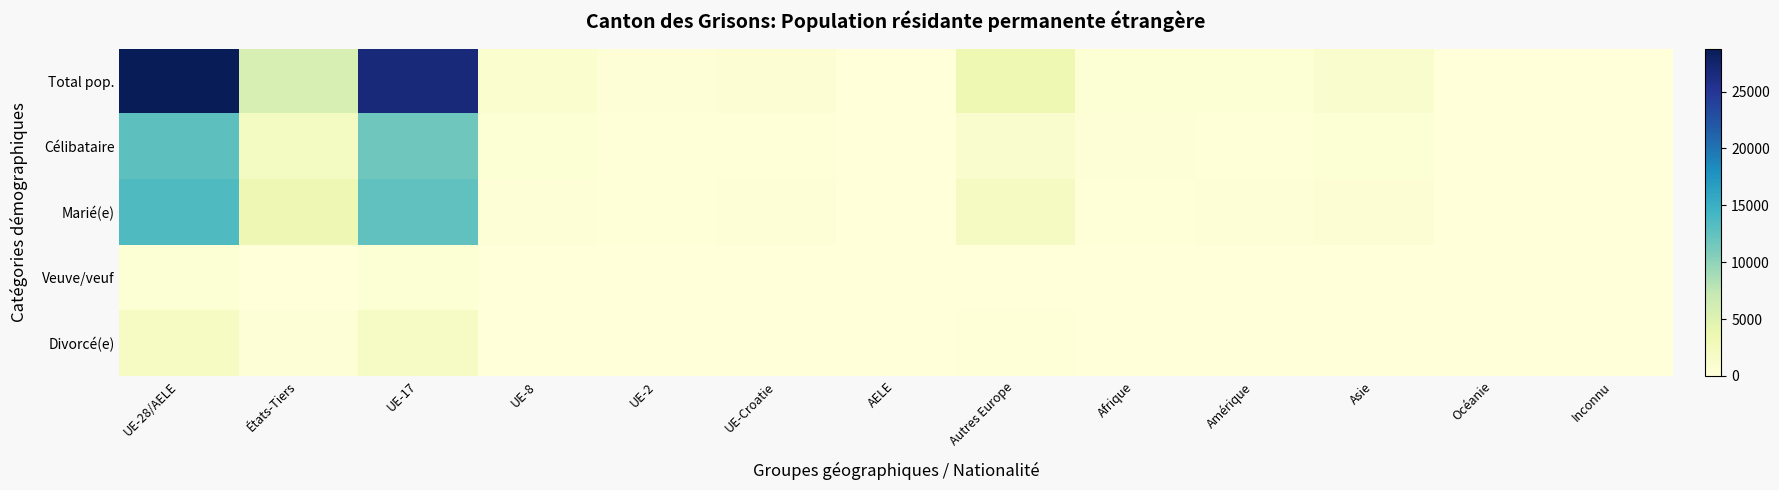

At which category is the sum across all series the highest?

UE-28/AELE